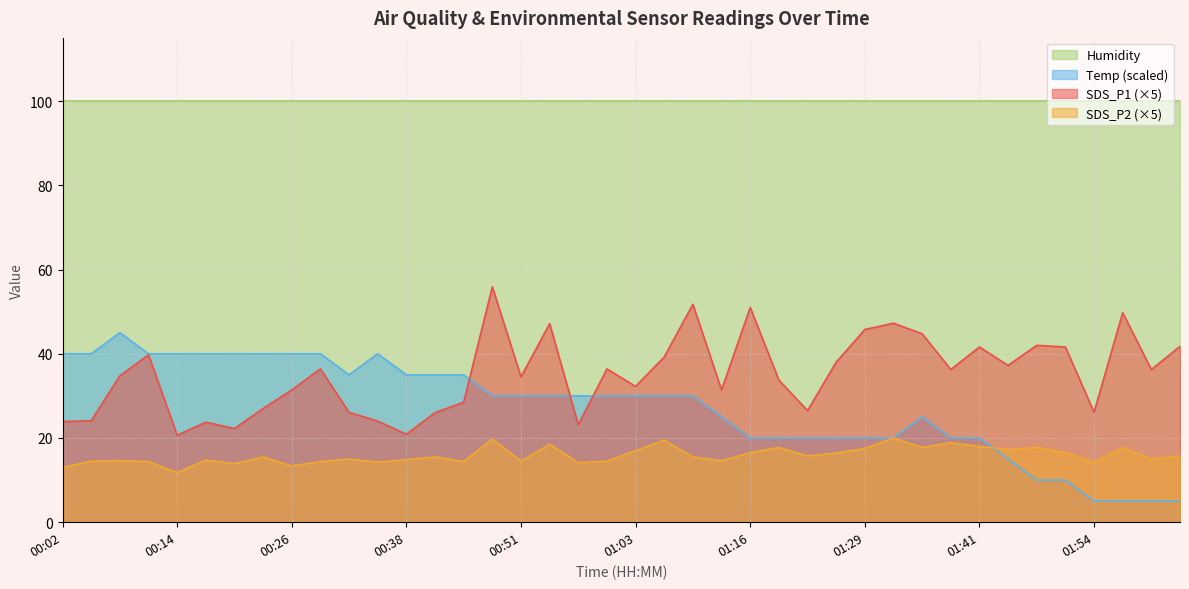

True or false: SDS_P2 (×5) and Humidity cross at least once.

False